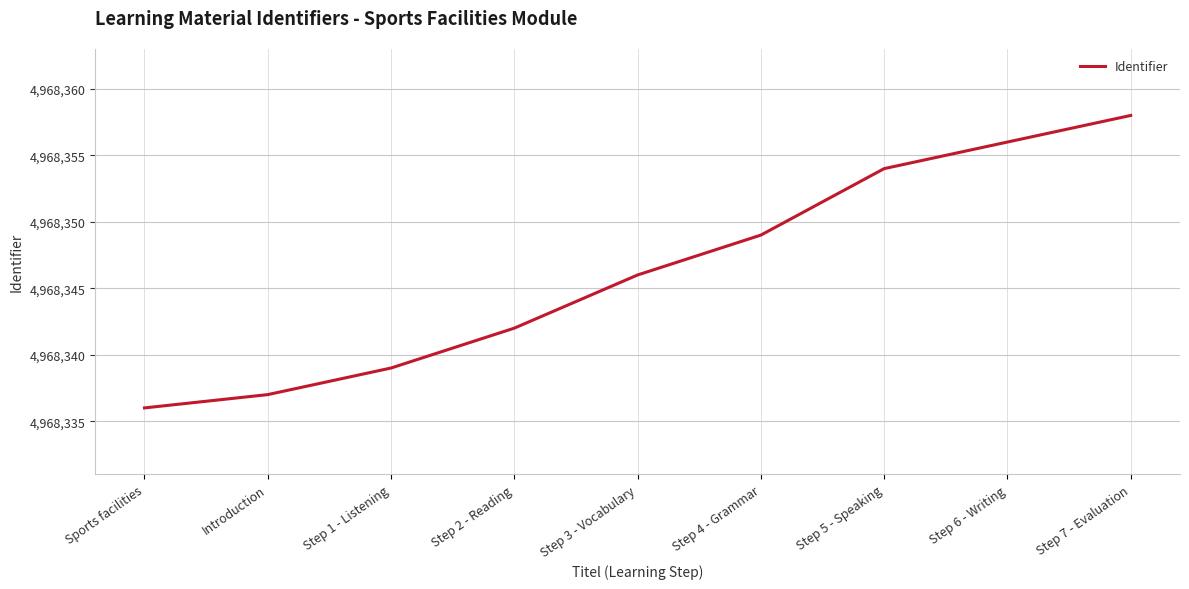

Rank the categories by value from lowest to highest.

Sports facilities, Introduction, Step 1 - Listening, Step 2 - Reading, Step 3 - Vocabulary, Step 4 - Grammar, Step 5 - Speaking, Step 6 - Writing, Step 7 - Evaluation